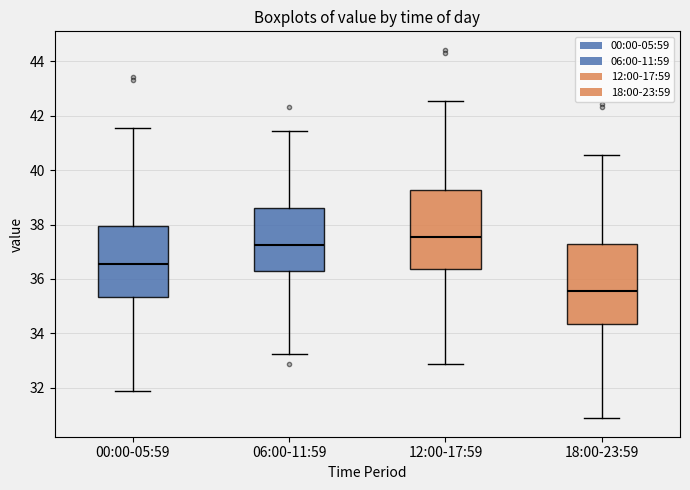

Reading left to right, read every box against the y-axis: the position of its median line, the range the box covers, and the ends of its whiskers. The values are not printed on the chart, so give them approximately, as read against the axis.

00:00-05:59: median 36.6, box 35.4 to 38.0, whiskers 31.8 to 41.6
06:00-11:59: median 37.2, box 36.4 to 38.6, whiskers 33.2 to 41.4
12:00-17:59: median 37.6, box 36.4 to 39.2, whiskers 32.8 to 42.6
18:00-23:59: median 35.6, box 34.4 to 37.2, whiskers 30.8 to 40.6